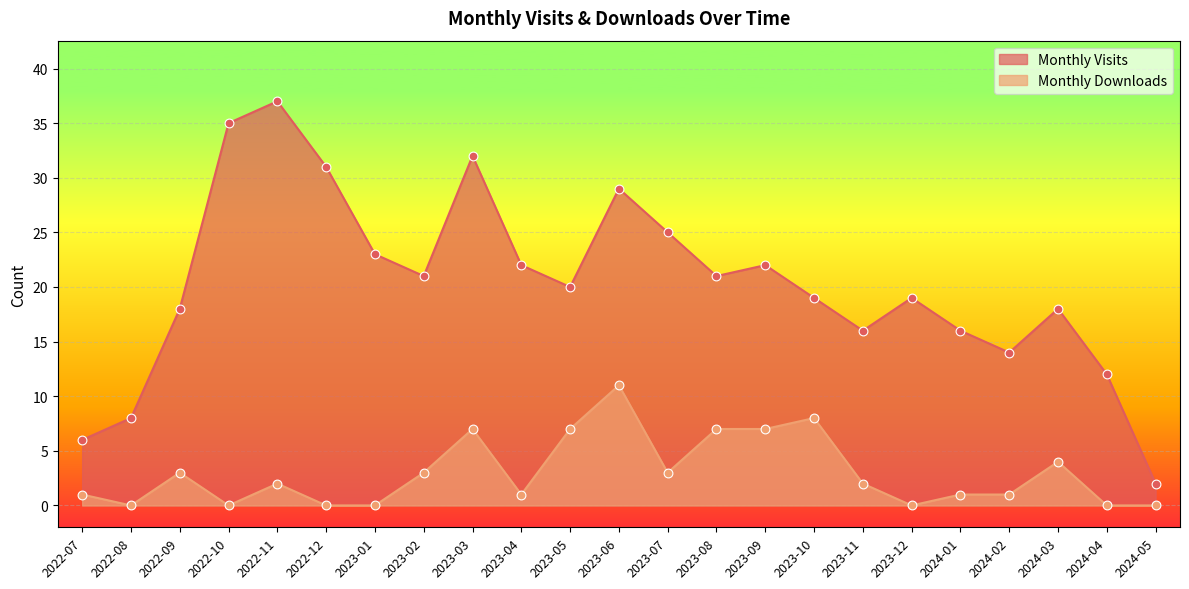

Which series has the largest total across all categories?

Monthly Visits